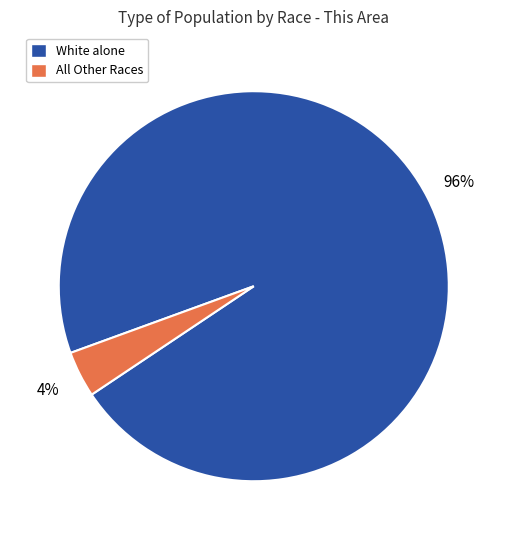

Is the sum of White alone and All Other Races greater than half?

Yes